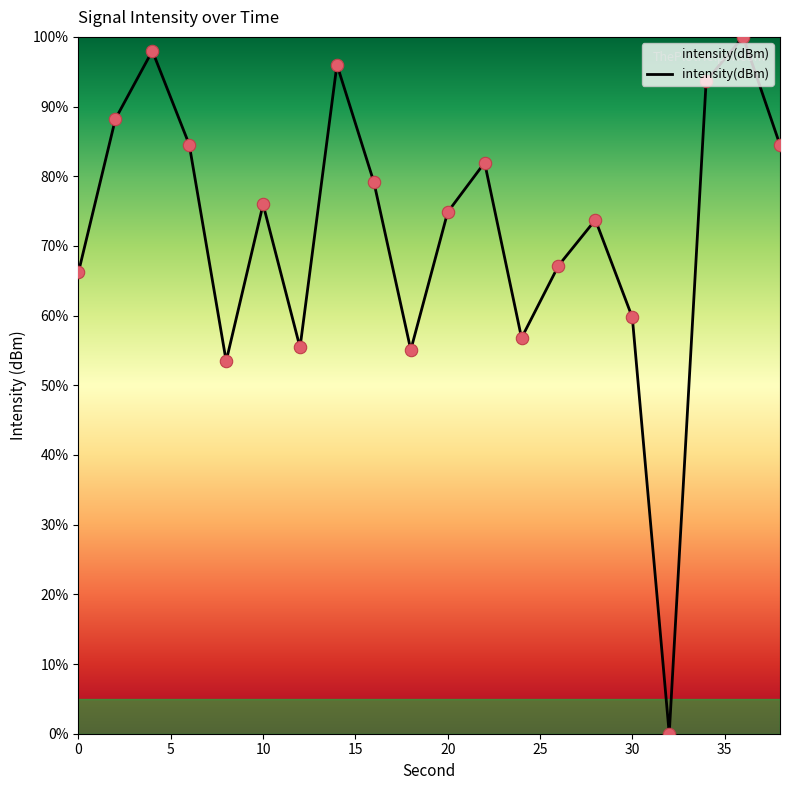

What is the difference between the maximum and minimum values?

100.0